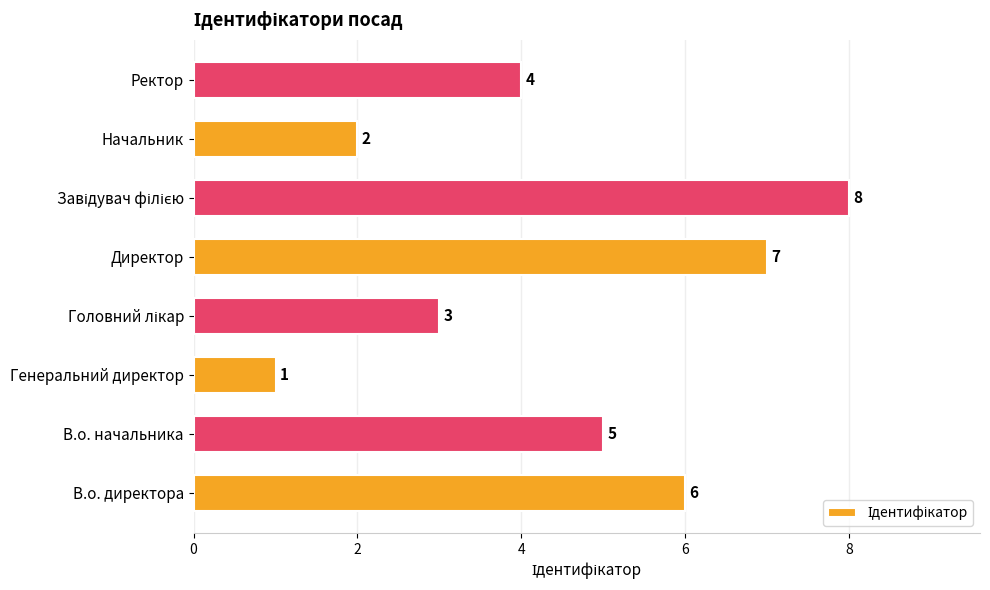

True or false: the data shows 3 at Начальник.

False